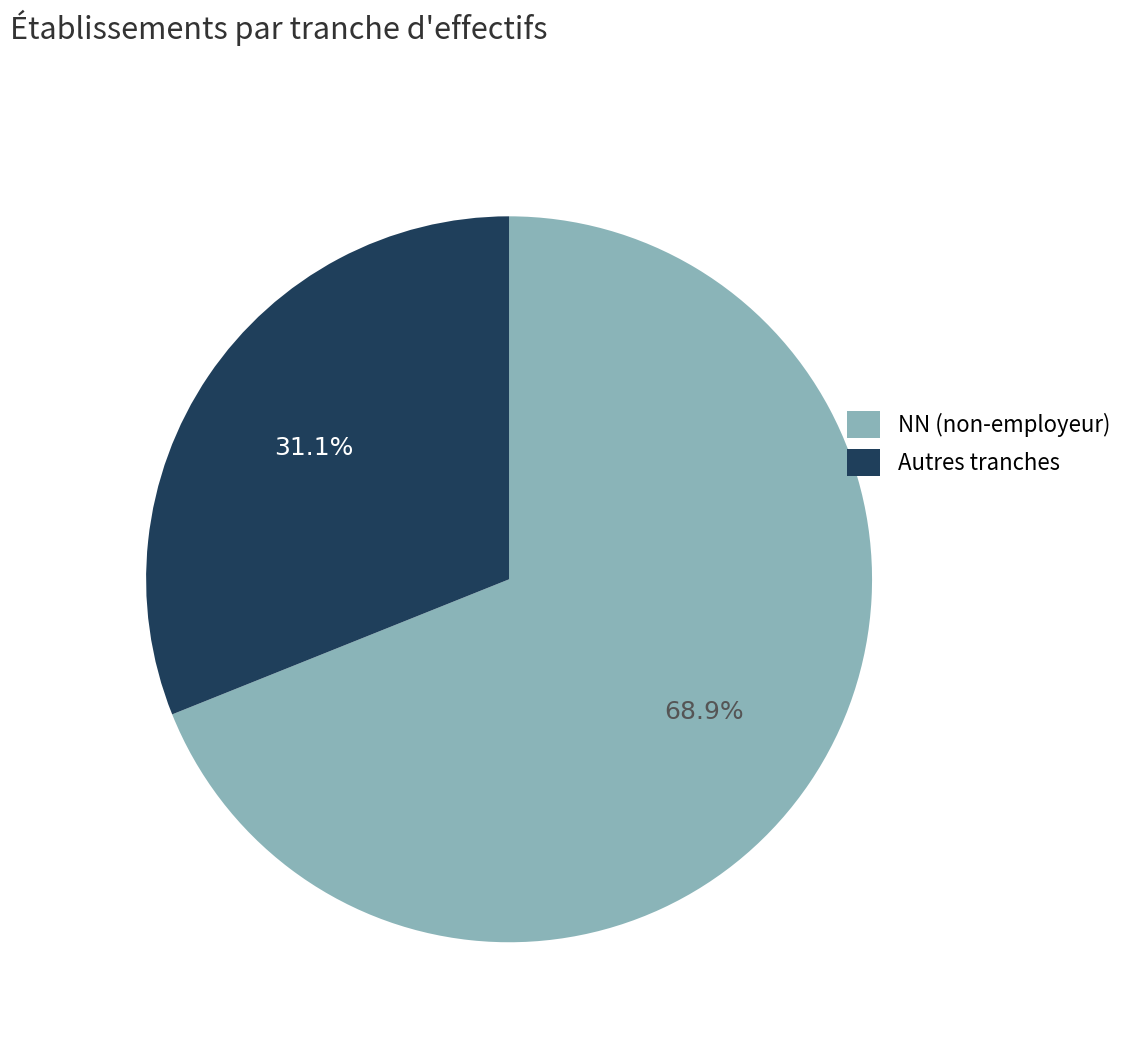

Is NN (non-employeur) the majority of the pie?

Yes